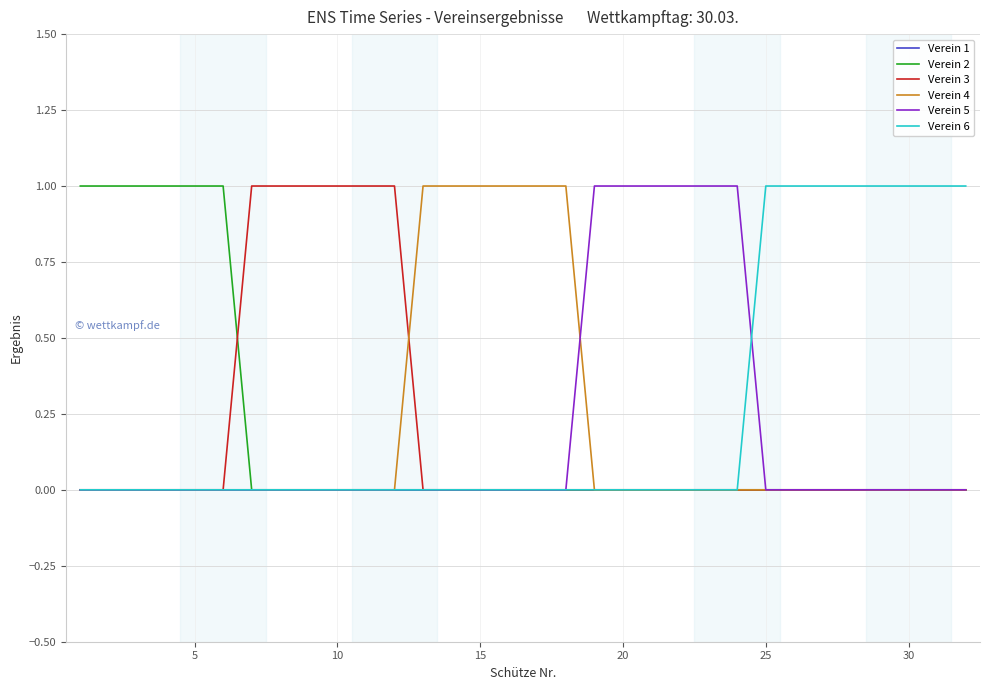

Reading left to right, extract all data points from this chart.

Verein 1: 0	0	0	0	0	0	0	0	0	0	0	0	0	0	0	0	0	0	0	0	0	0	0	0	0	0	0	0	0	0	0	0
Verein 2: 1	1	1	1	1	1	0	0	0	0	0	0	0	0	0	0	0	0	0	0	0	0	0	0	0	0	0	0	0	0	0	0
Verein 3: 0	0	0	0	0	0	1	1	1	1	1	1	0	0	0	0	0	0	0	0	0	0	0	0	0	0	0	0	0	0	0	0
Verein 4: 0	0	0	0	0	0	0	0	0	0	0	0	1	1	1	1	1	1	0	0	0	0	0	0	0	0	0	0	0	0	0	0
Verein 5: 0	0	0	0	0	0	0	0	0	0	0	0	0	0	0	0	0	0	1	1	1	1	1	1	0	0	0	0	0	0	0	0
Verein 6: 0	0	0	0	0	0	0	0	0	0	0	0	0	0	0	0	0	0	0	0	0	0	0	0	1	1	1	1	1	1	1	1